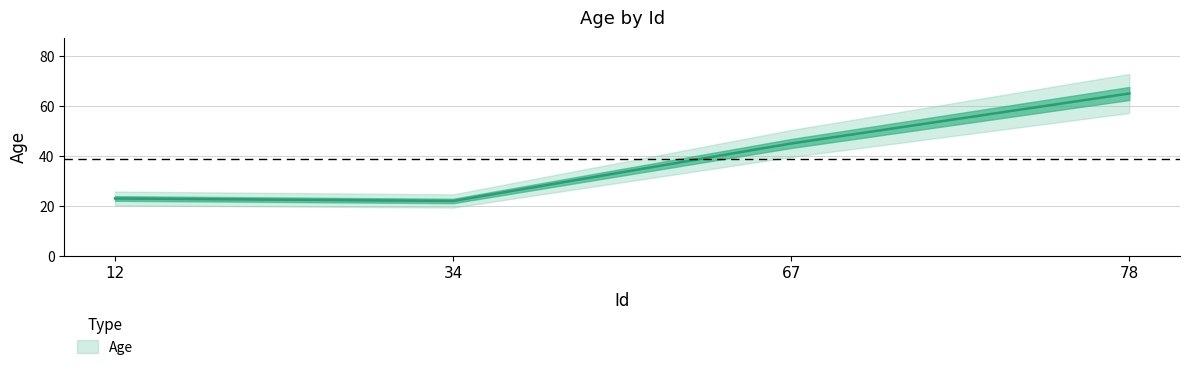

Is it true that the value at 12 is 23?

True